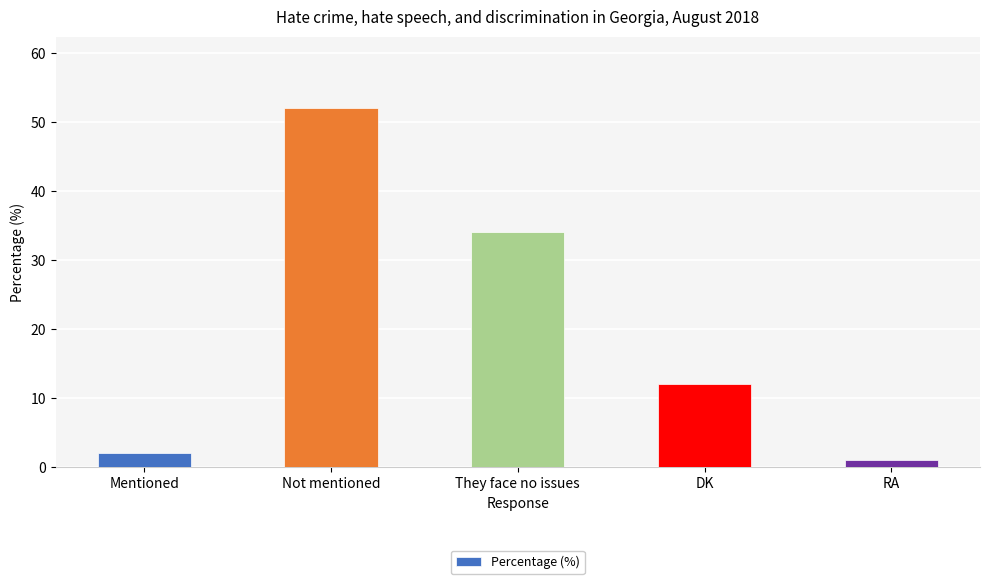

Approximately how many times larger is the value at RA compared to Mentioned?

0.5